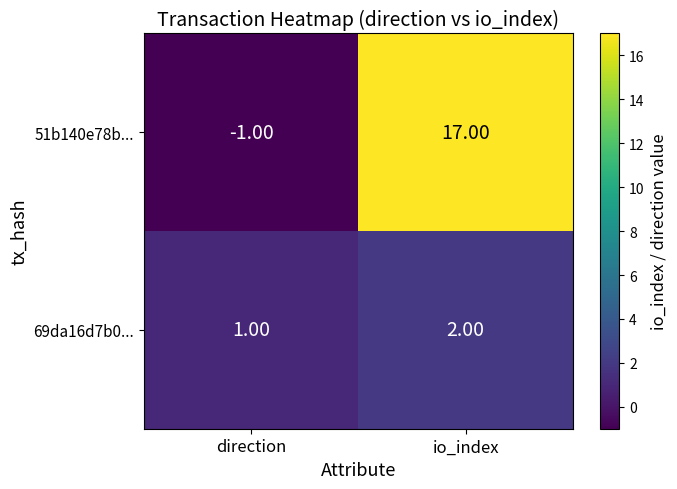

At how many categories does at least one series exceed 2?

1